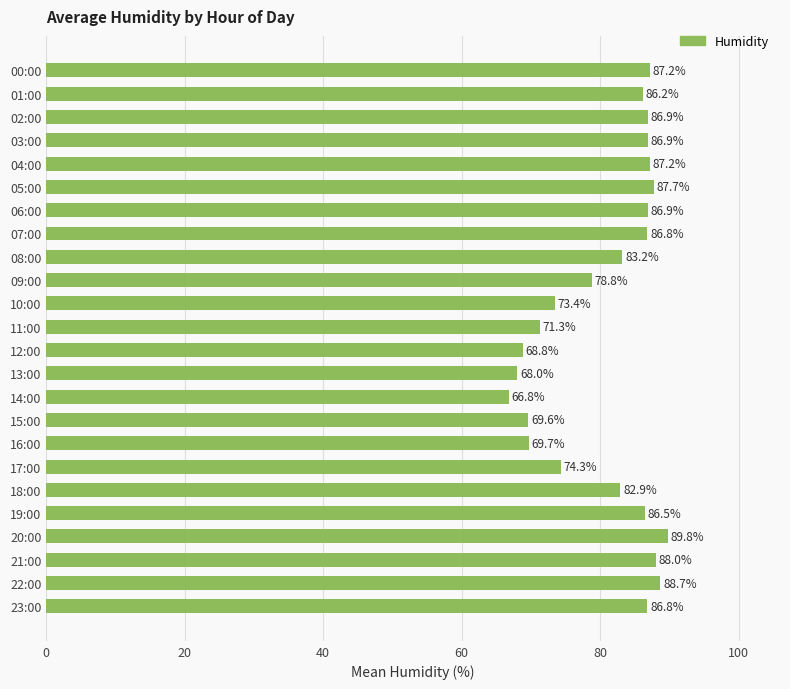

Between 06:00 and 23:00, which is larger?

06:00